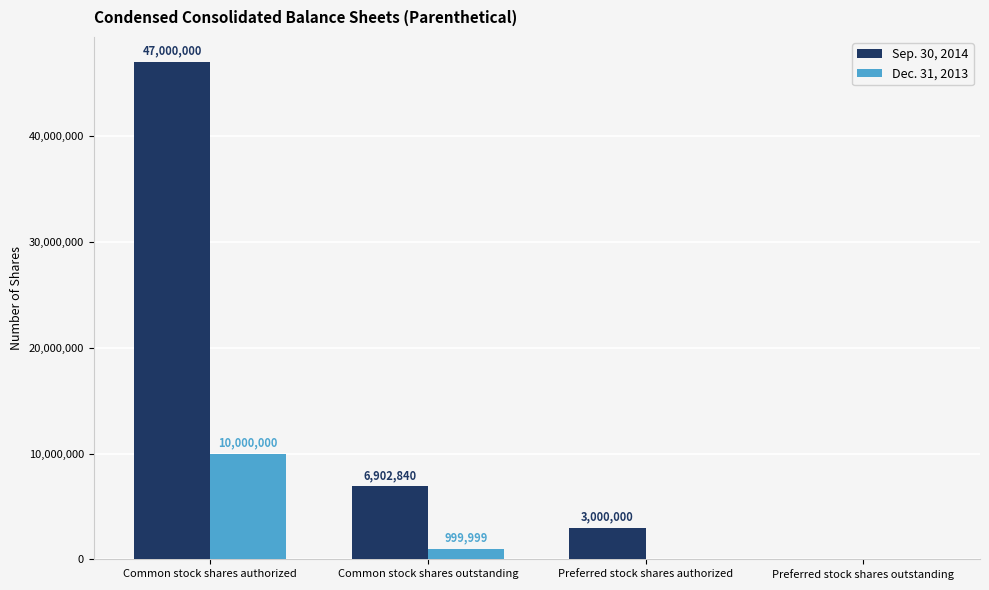

Where does the Sep. 30, 2014 series first go above 6902840?

Common stock shares authorized